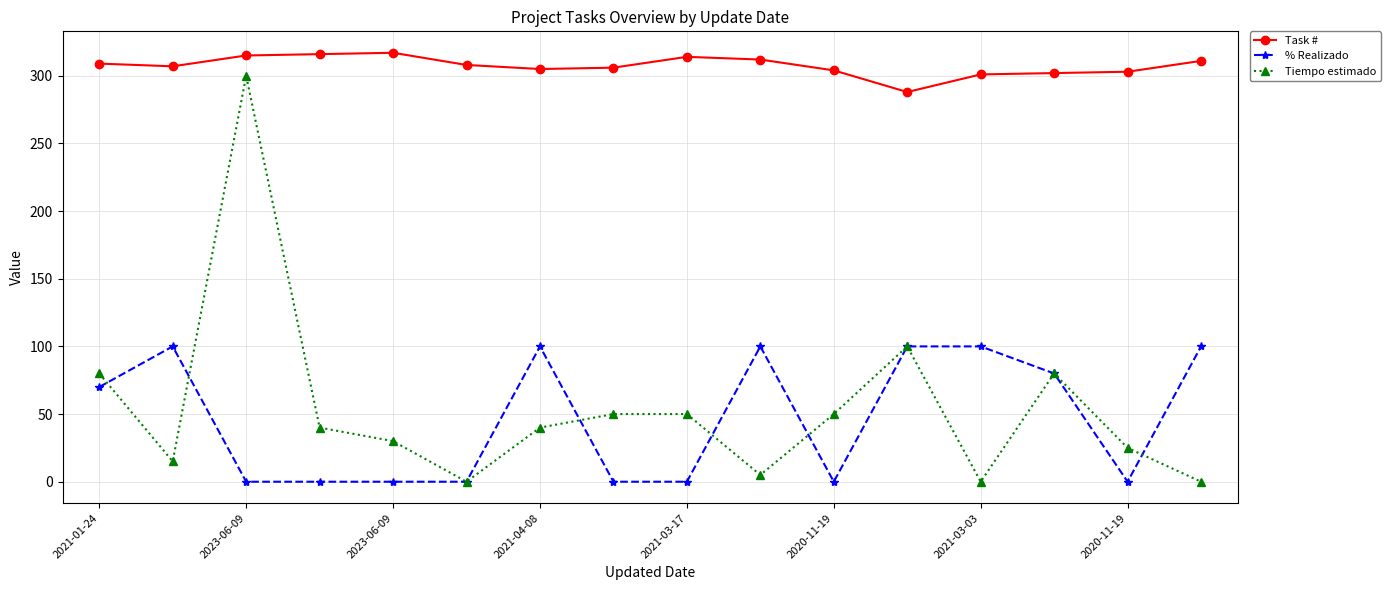

True or false: Tiempo estimado and Task # cross at least once.

False